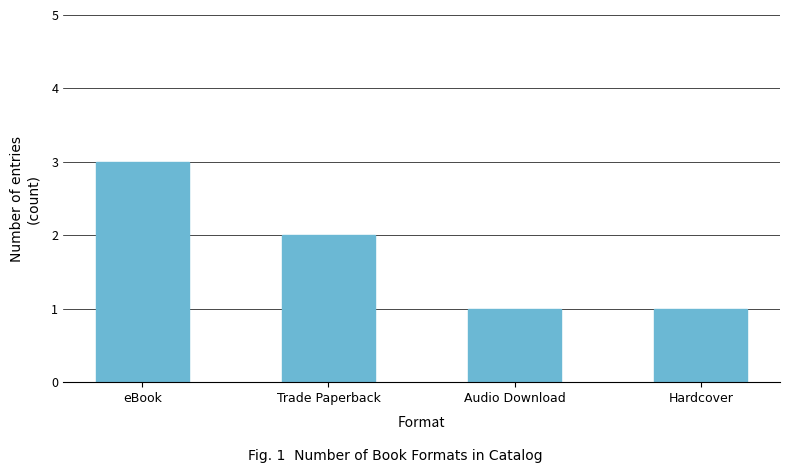

Reading left to right, what are all the values shown in this chart?

3	2	1	1